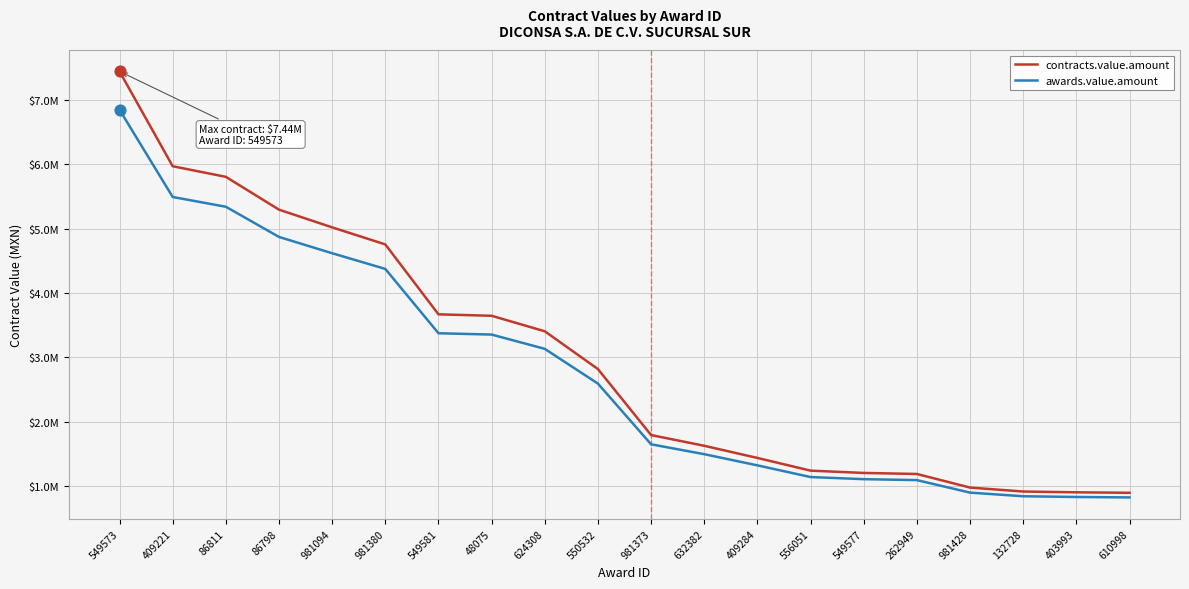

What is the total value across all series at 132728?

1764021.9